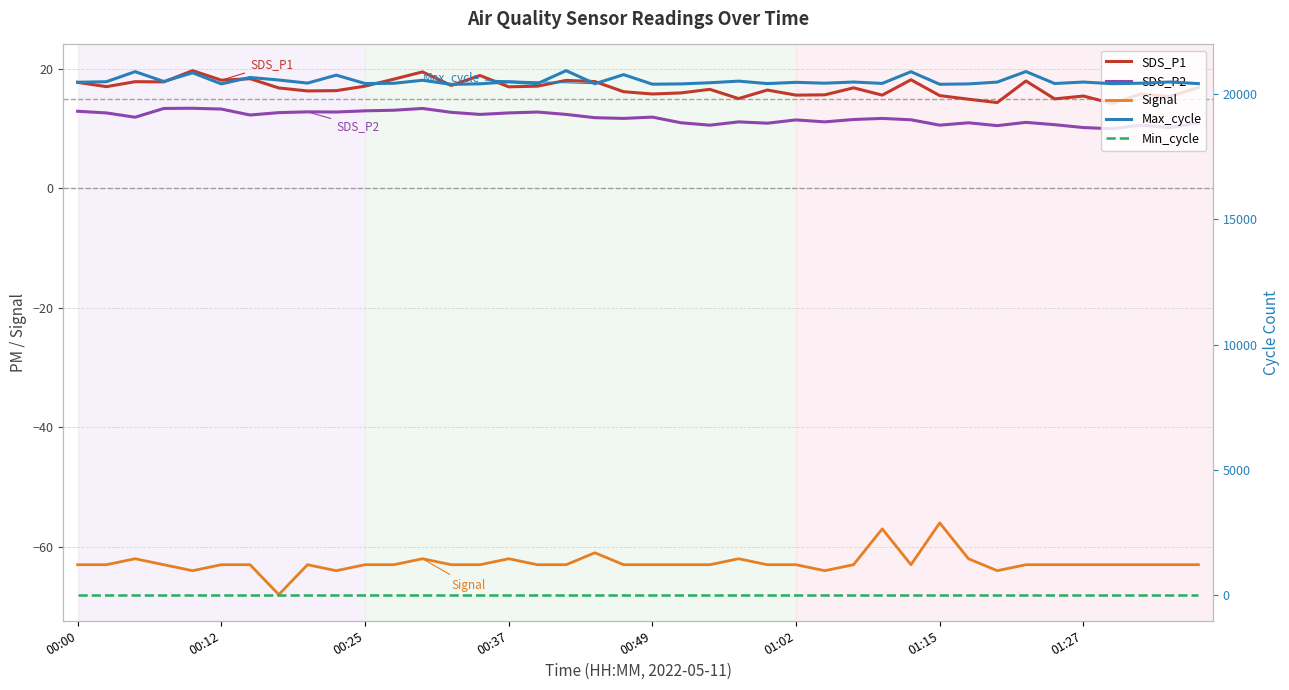

True or false: Signal has more than 1 interior local peaks.

True